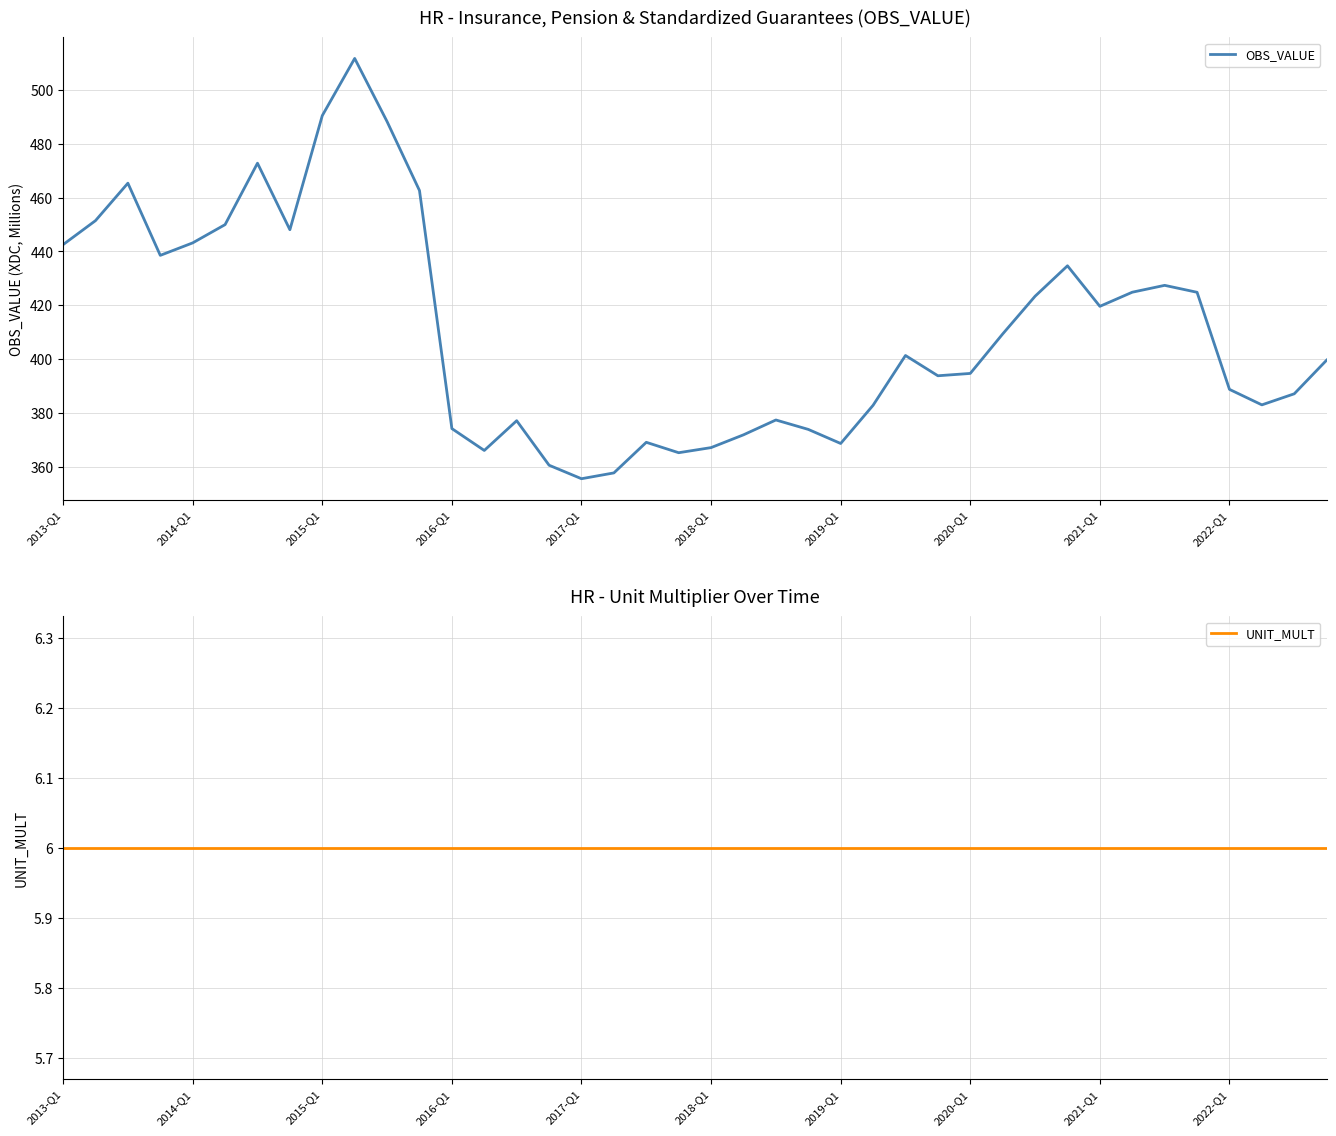

What is the lowest value of the OBS_VALUE series?

355.5